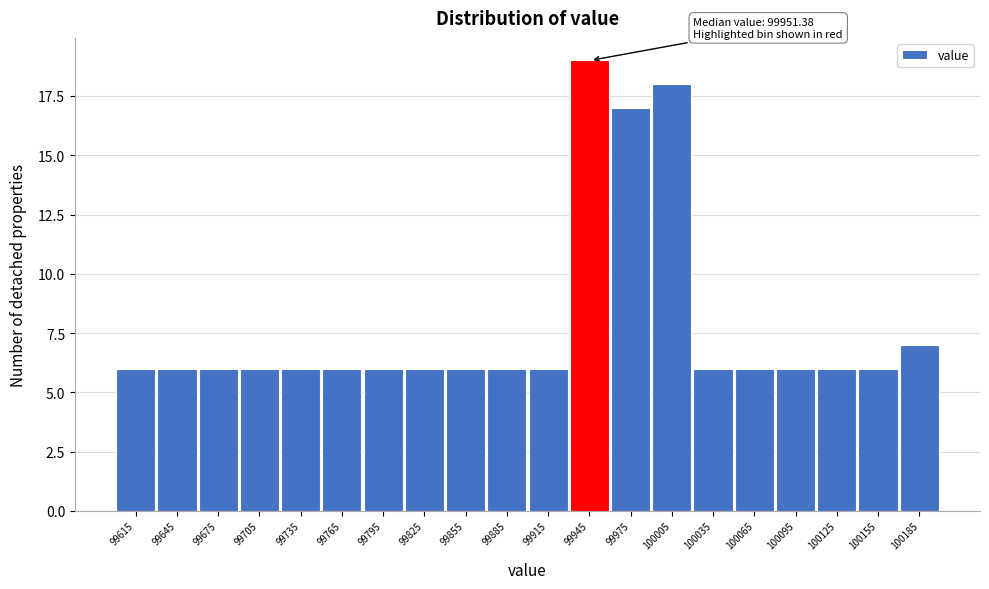

Over which range of the x-axis is the bar tallest?

99930 to 99960